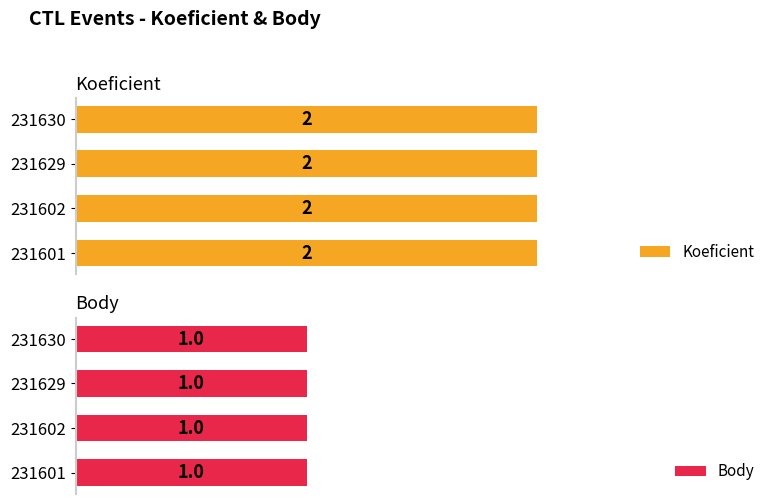

Reading left to right, list all the values displayed in this chart.

Koeficient: 231601=2	231602=2	231629=2	231630=2
Body: 231601=1	231602=1	231629=1	231630=1